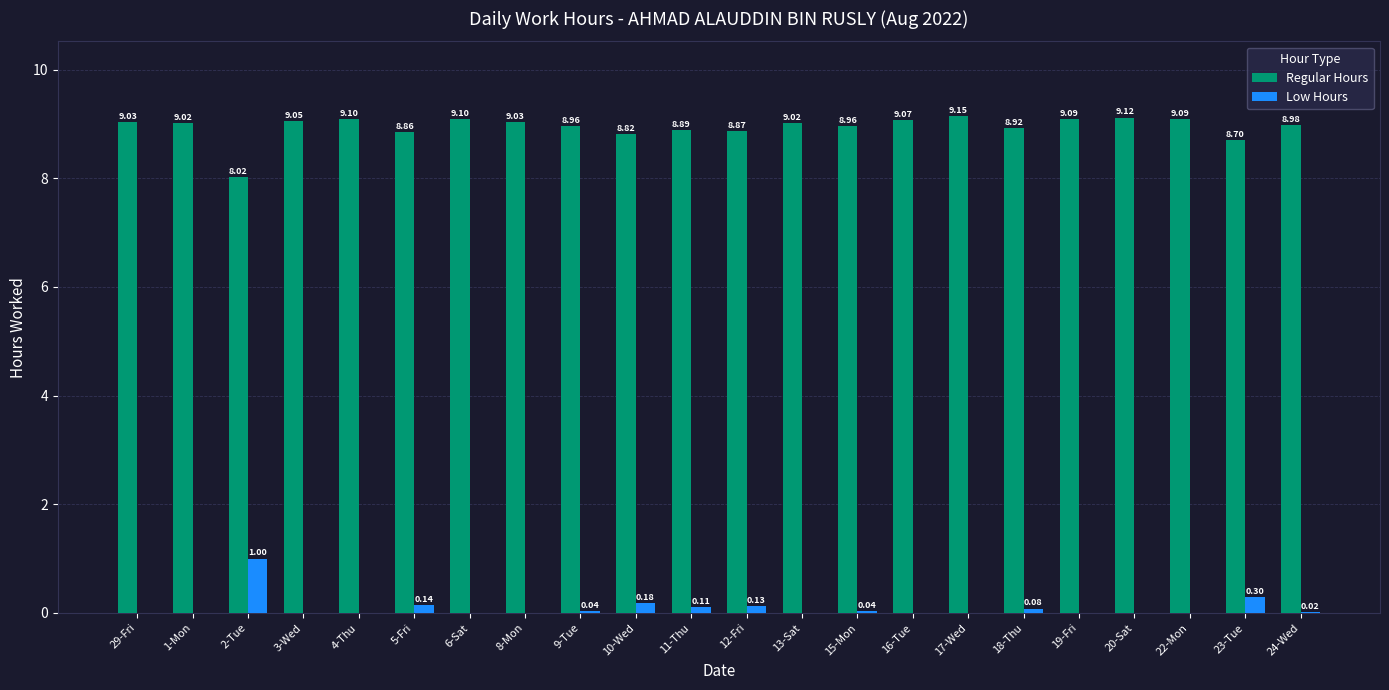

What is the sum of the Regular Hours values at 15-Mon and 17-Wed?

18.1